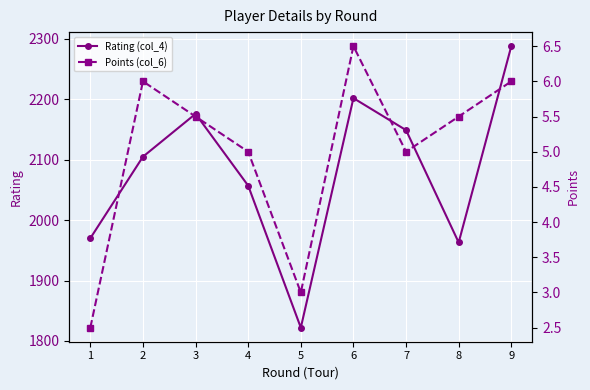

How many categories are shown in the chart?

9